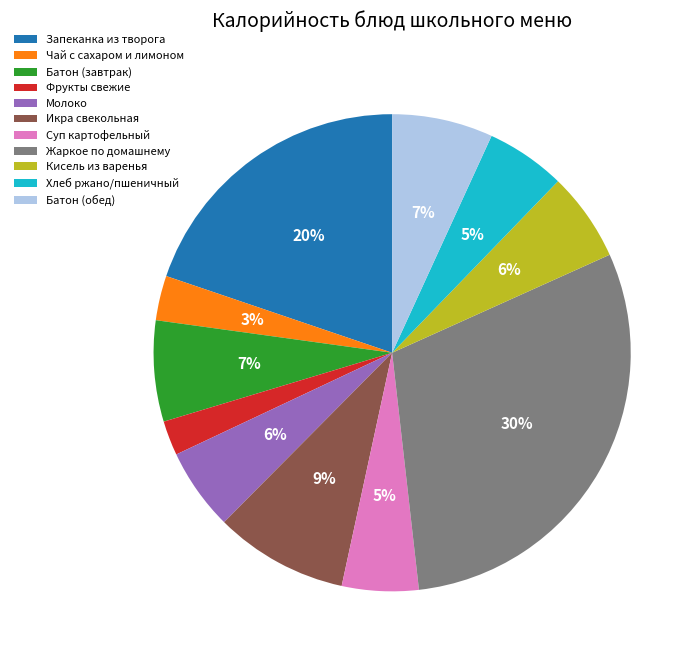

Approximately how many times larger is the value at Батон (обед) compared to Икра свекольная?

0.8